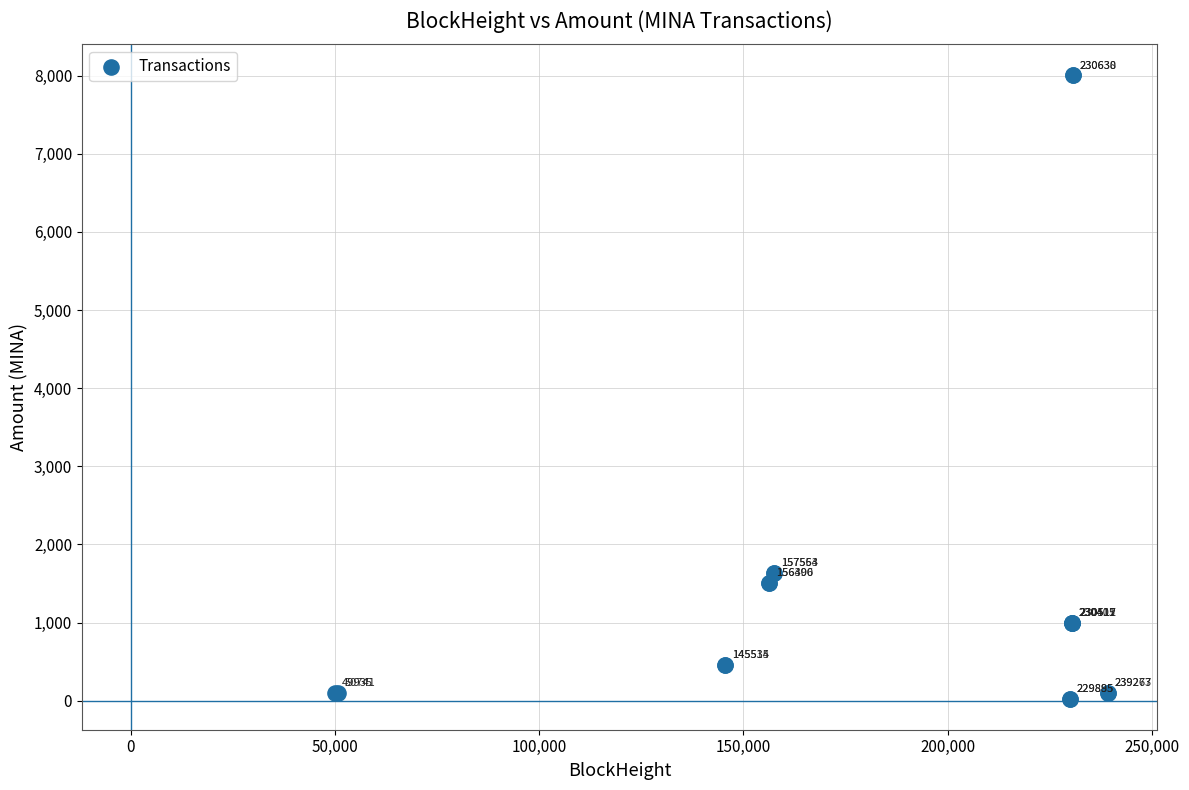

What Y value in the scatter plot is closest to 4014?

1636.7